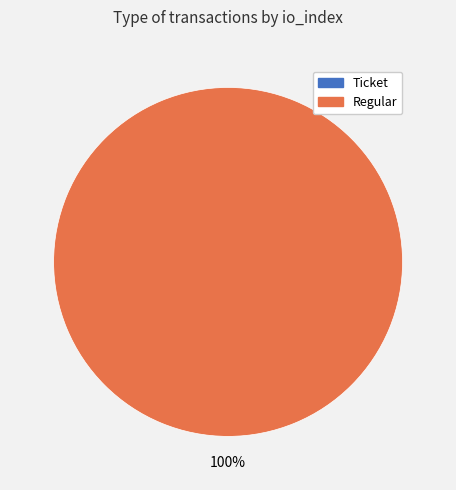

What is the total percentage of Ticket and Regular?

100.0%